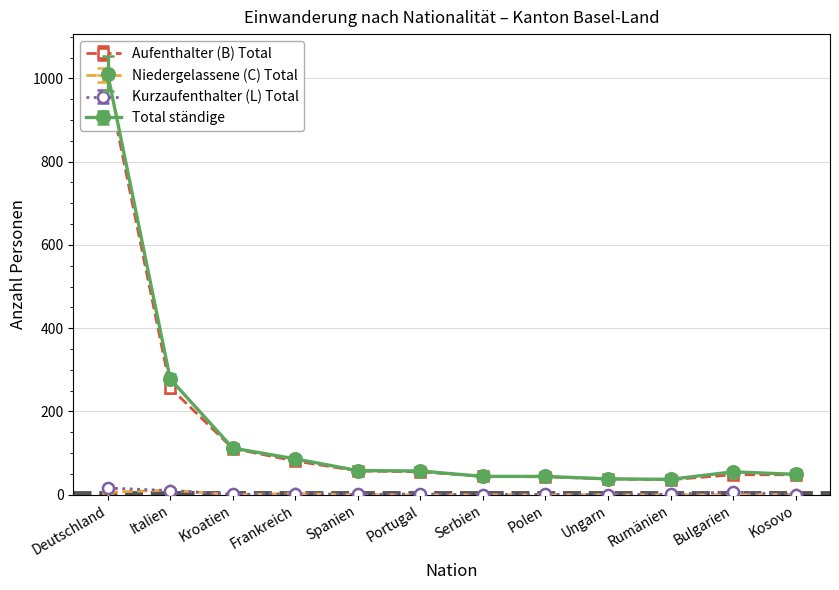

What is the total value across all series at Spanien?

111.7